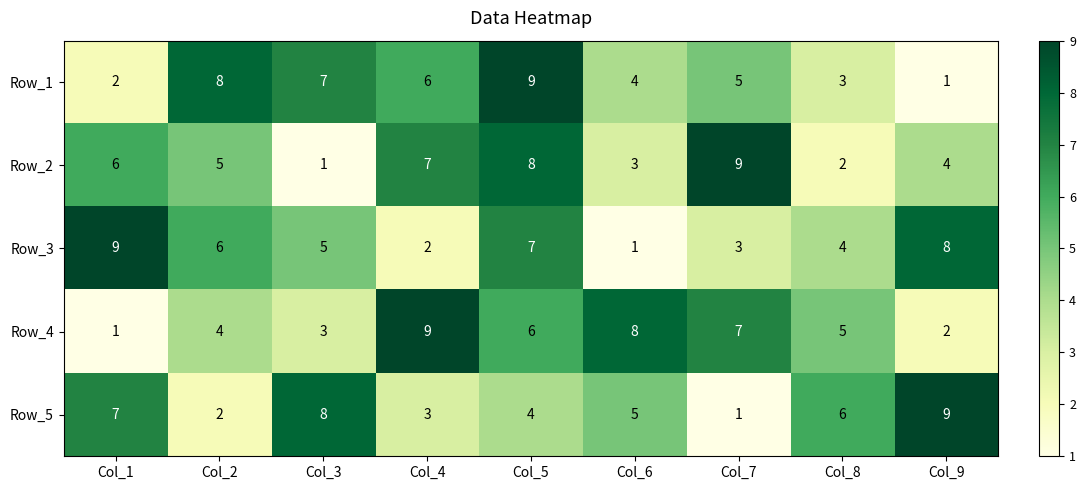

What is the spread (max minus min) of values at Col_5?

5